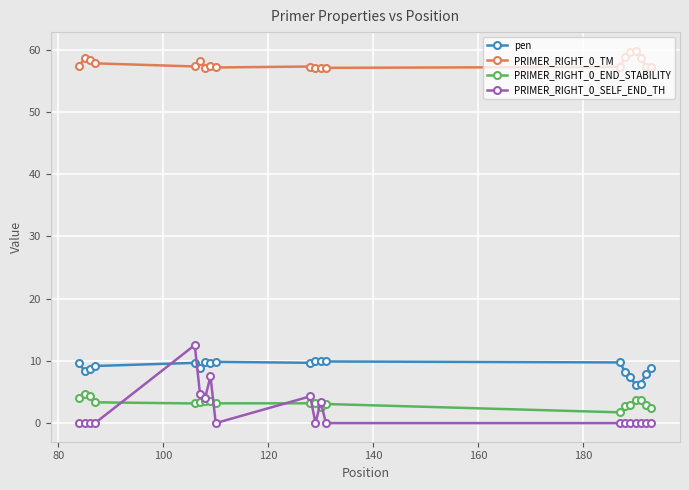

Which series has the widest spread of values?

PRIMER_RIGHT_0_SELF_END_TH